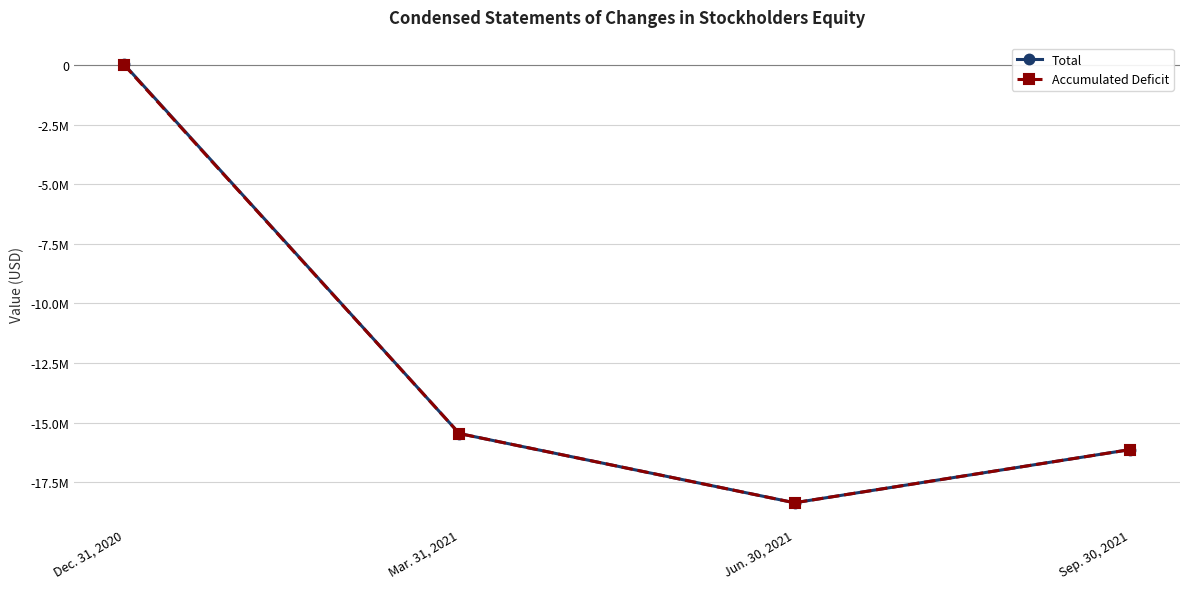

What is the label of the 1st point from the left?

Dec. 31, 2020